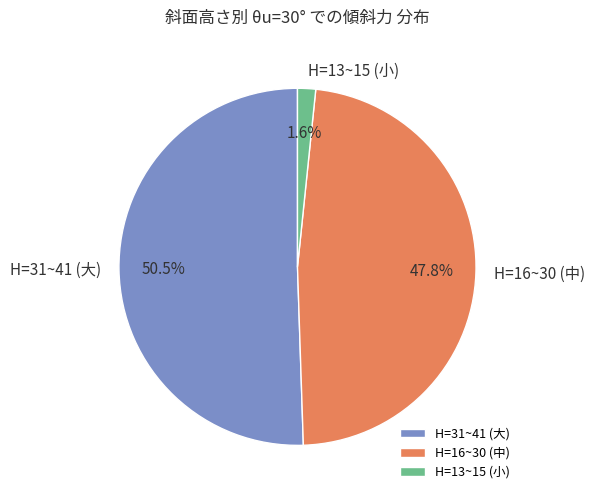

Which category has the smallest portion of the pie?

H=13~15 (小)